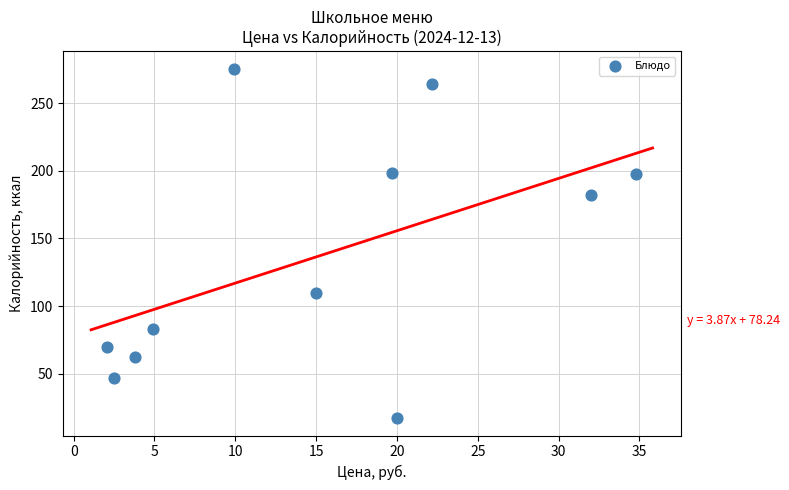

What is the range of Y values (max minus min)?

258.5